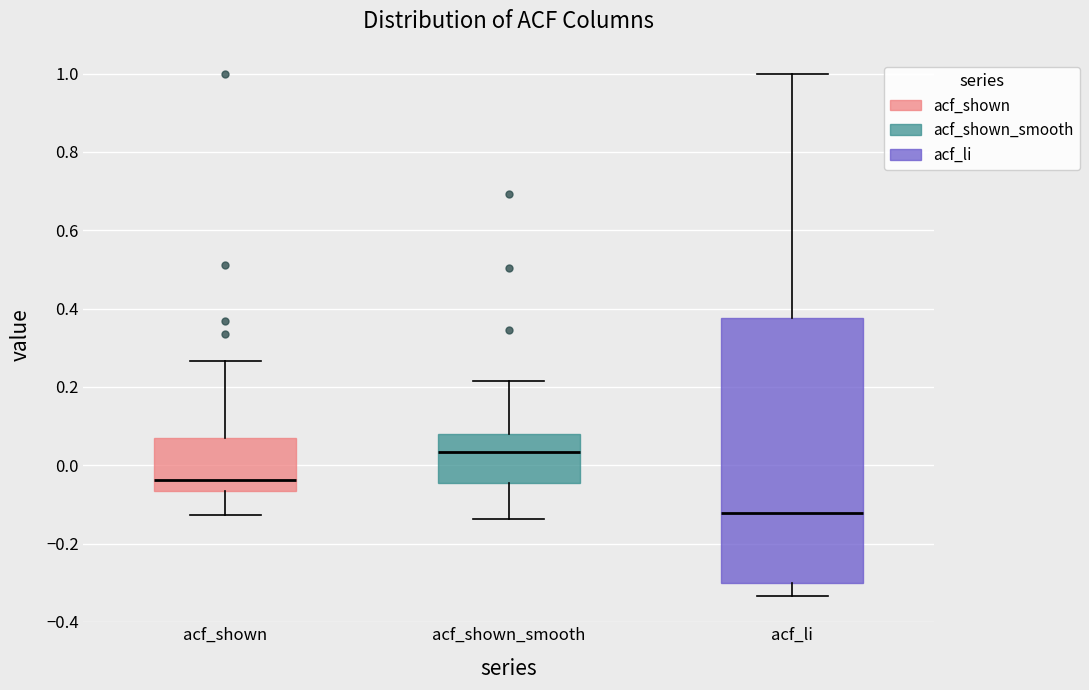

Reading left to right, read every box against the y-axis: the position of its median line, the range the box covers, and the ends of its whiskers. The values are not printed on the chart, so give them approximately, as read against the axis.

acf_shown: median -0.04, box -0.06 to 0.08, whiskers -0.12 to 0.26
acf_shown_smooth: median 0.04, box -0.04 to 0.08, whiskers -0.14 to 0.22
acf_li: median -0.12, box -0.30 to 0.38, whiskers -0.34 to 1.00